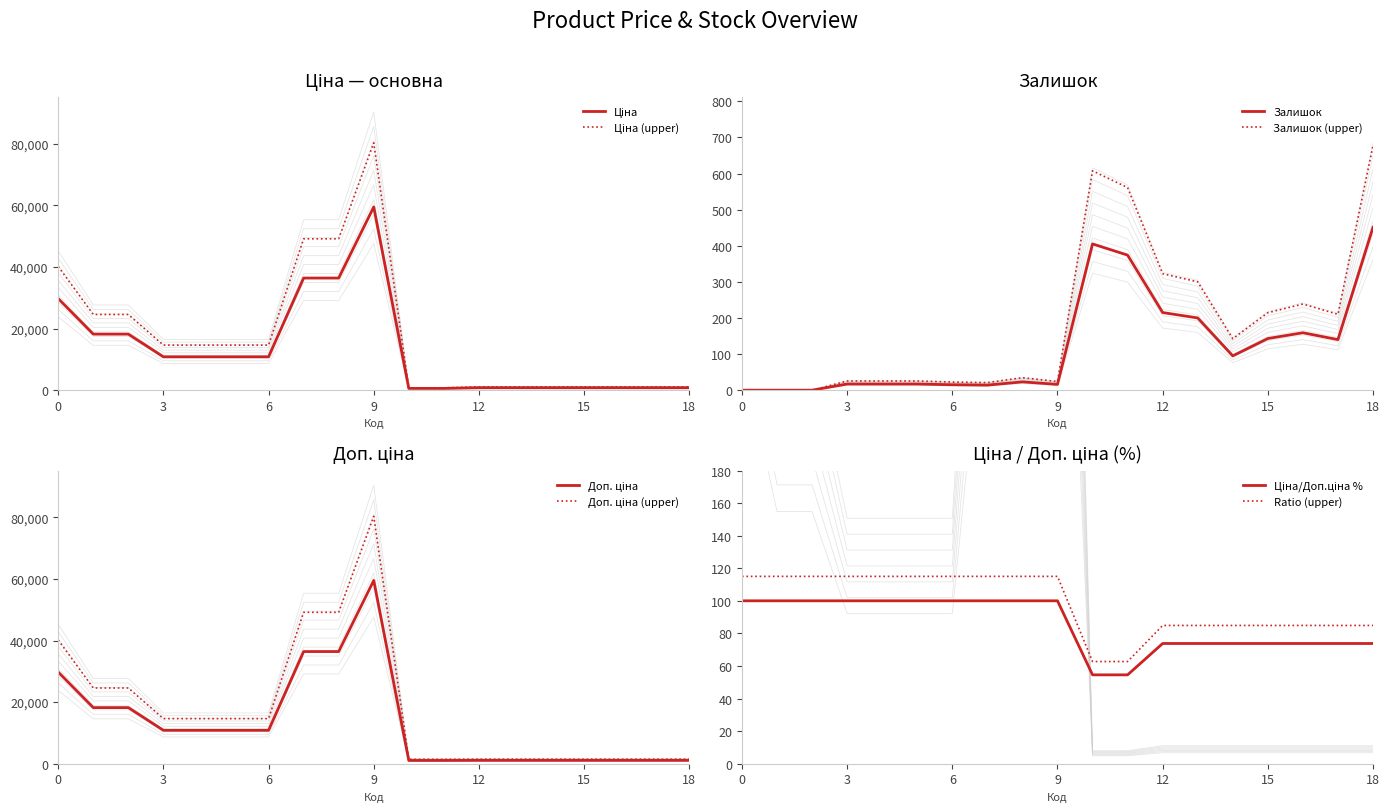

At which label does Залишок reach its peak?

18